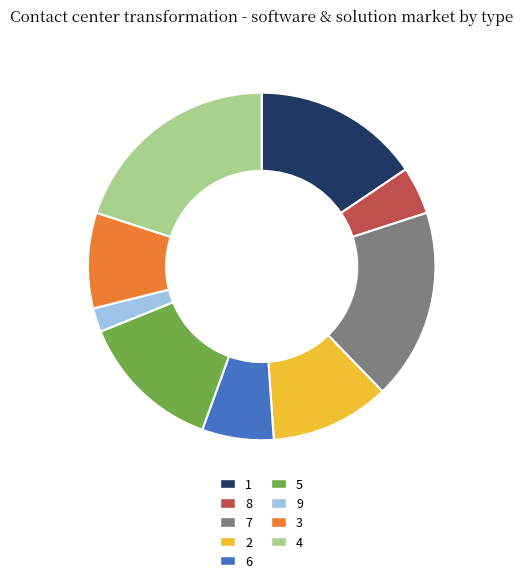

Does 6 account for over 50% of the chart?

No